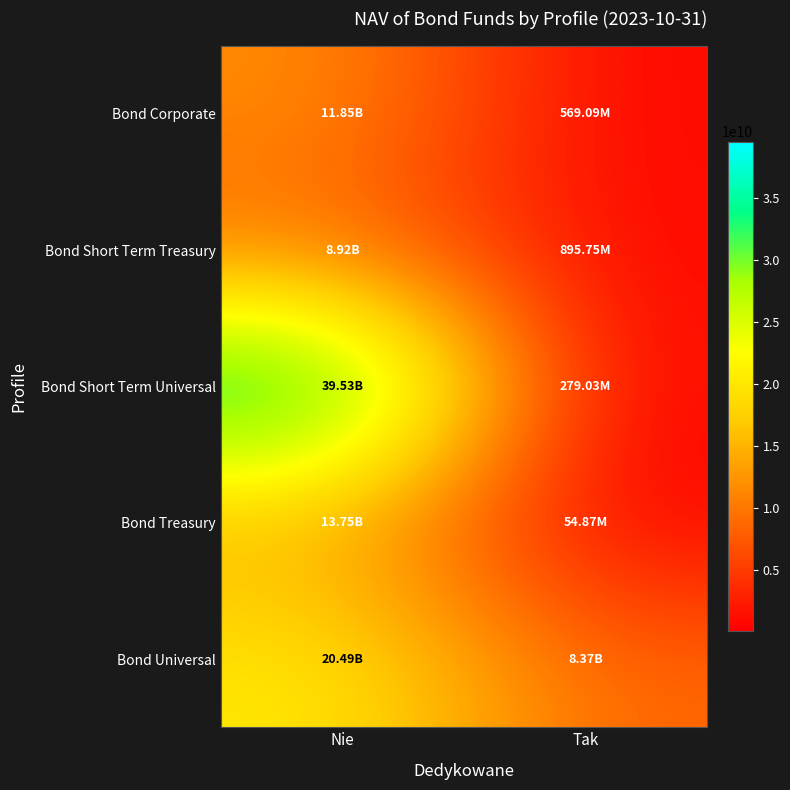

Reading left to right, list all the values displayed in this chart.

Bond Corporate: Nie=11850387460.8	Tak=569091263.1
Bond Short Term Treasury: Nie=8917782879.8	Tak=895751661.5
Bond Short Term Universal: Nie=39525419574.0	Tak=279030793.0
Bond Treasury: Nie=13746648053.4	Tak=54865794.5
Bond Universal: Nie=20488521373.9	Tak=8373830577.5